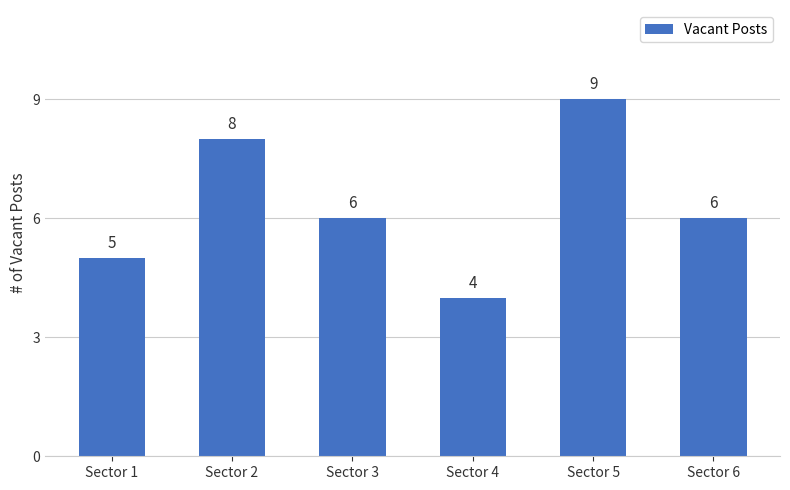

What is the sum of all values?

38